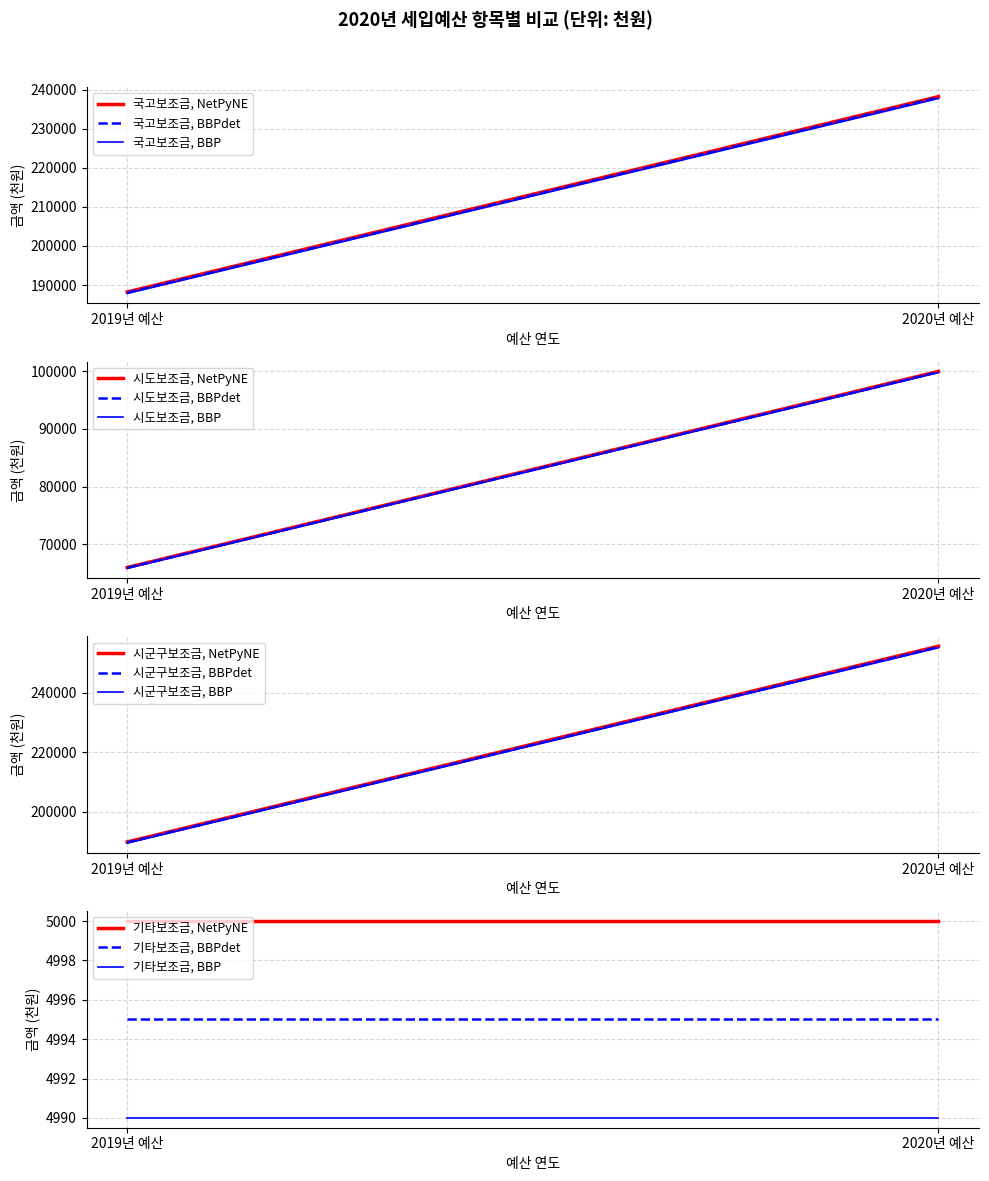

What is the spread (max minus min) of values at 2019년 예산?

184931